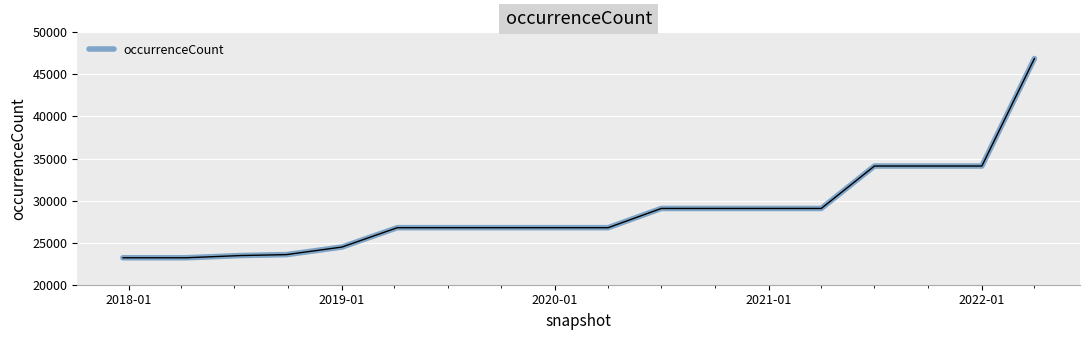

What is the minimum value shown in the chart?

23204